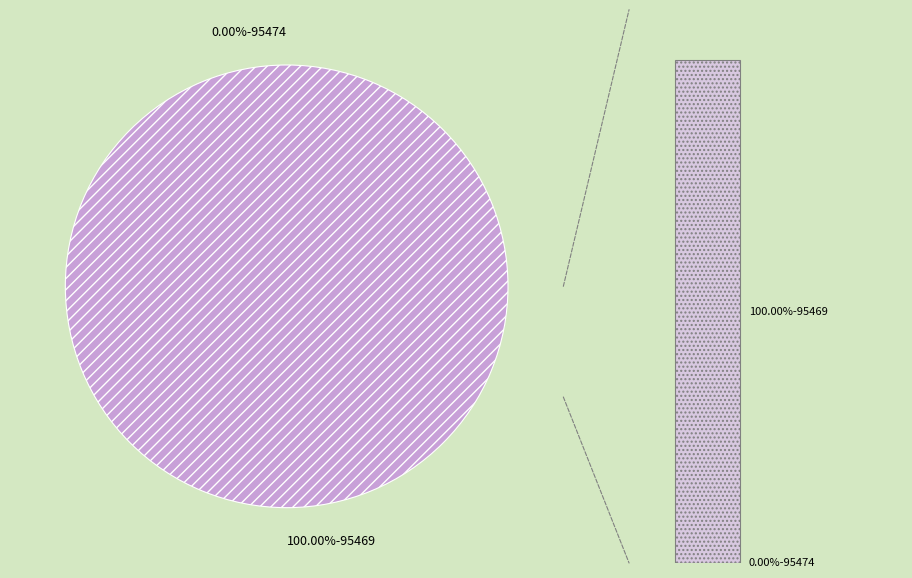

Which category accounts for the majority?

95469